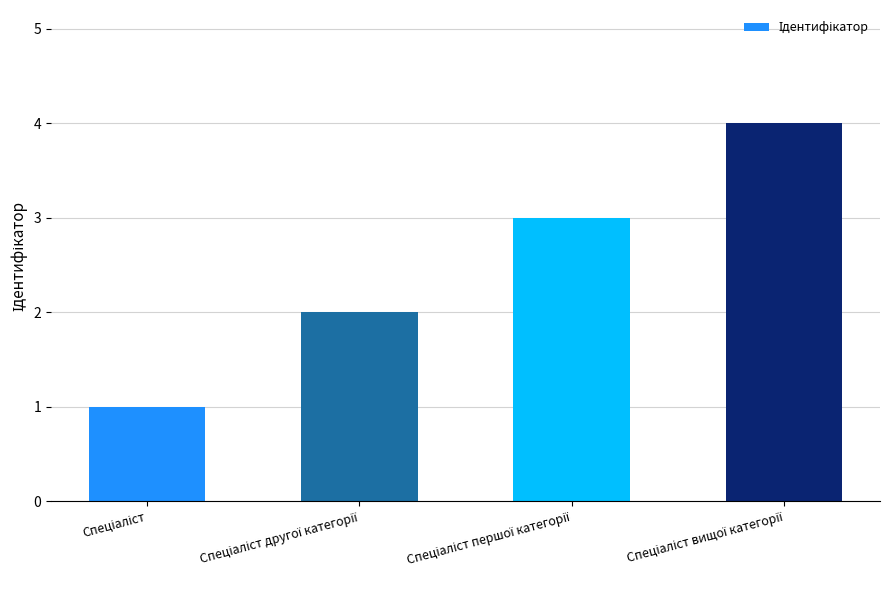

What is the difference between the maximum and minimum values?

3